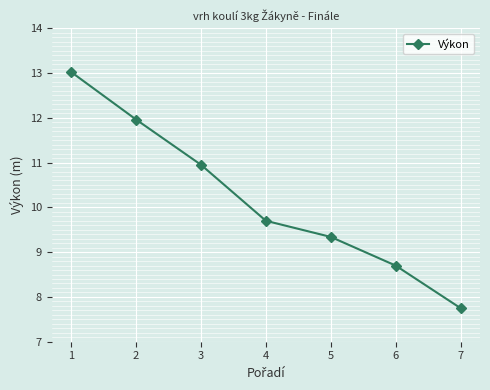

Approximately how many times larger is the value at 4 compared to 2?

0.8